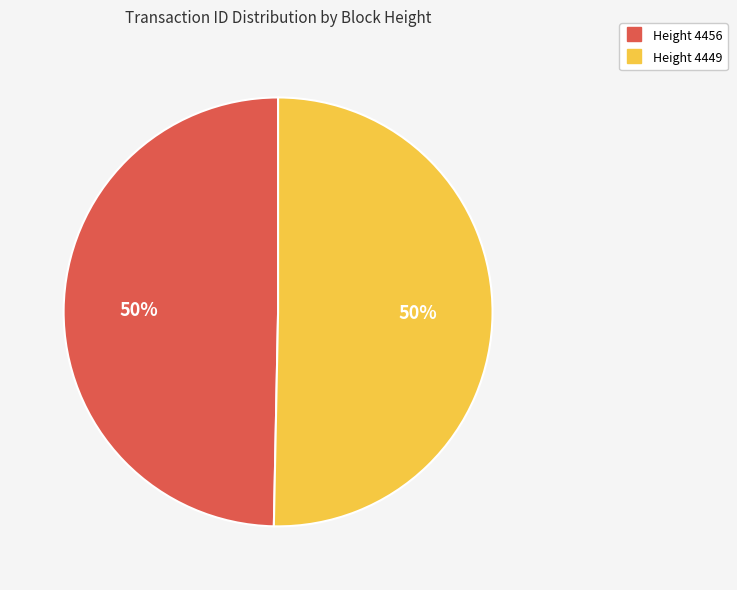

To the nearest percent, what is the average slice percentage?

50%